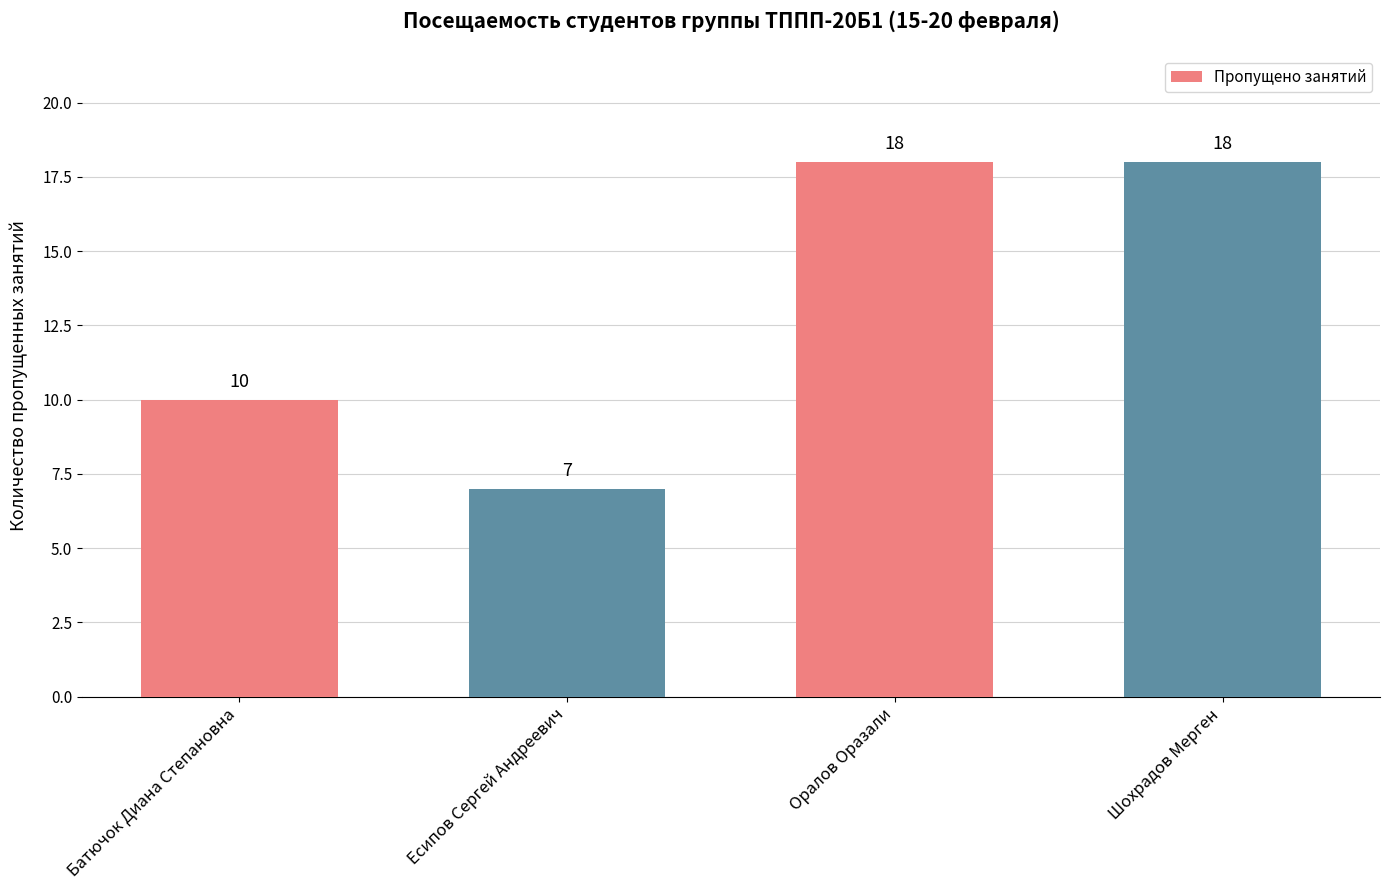

What is the difference between the second highest and second lowest values?

8